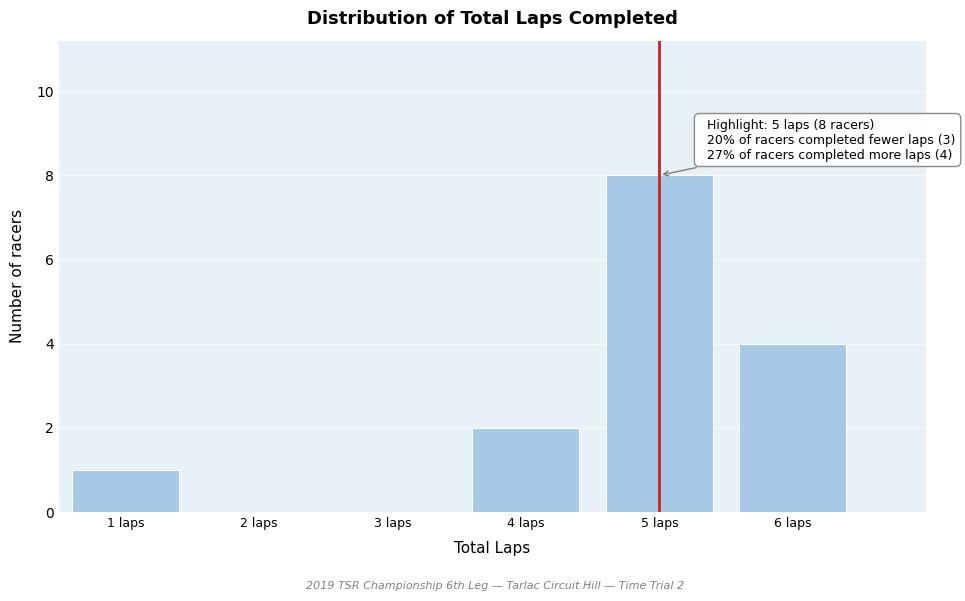

Which range on the x-axis has the tallest bar?

4.5 to 5.5